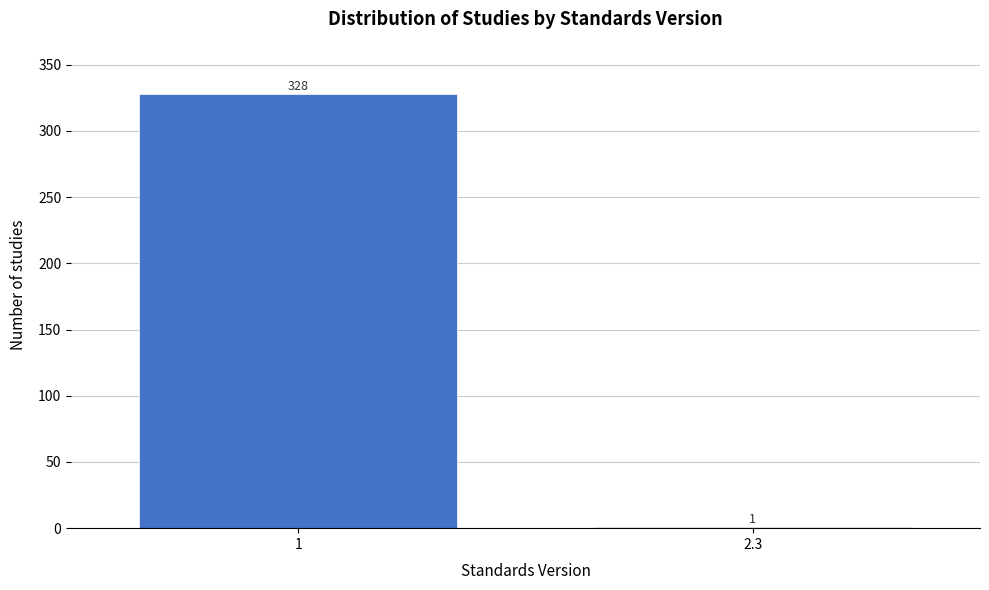

Reading left to right, list all the values displayed in this chart.

1=328	2.3=1